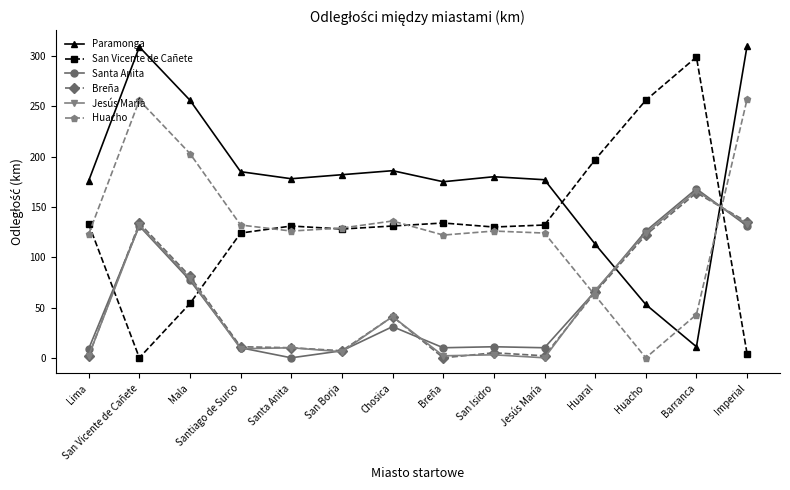

True or false: Paramonga has more than 0 interior local peaks.

True